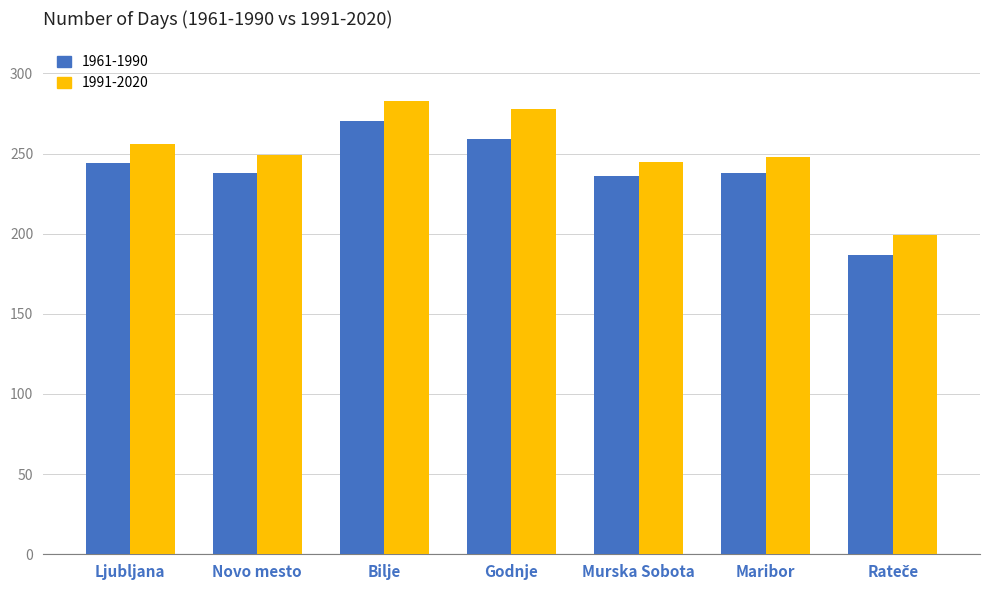

Is the value of 1991-2020 at Murska Sobota greater than the value of 1961-1990 at Maribor?

Yes